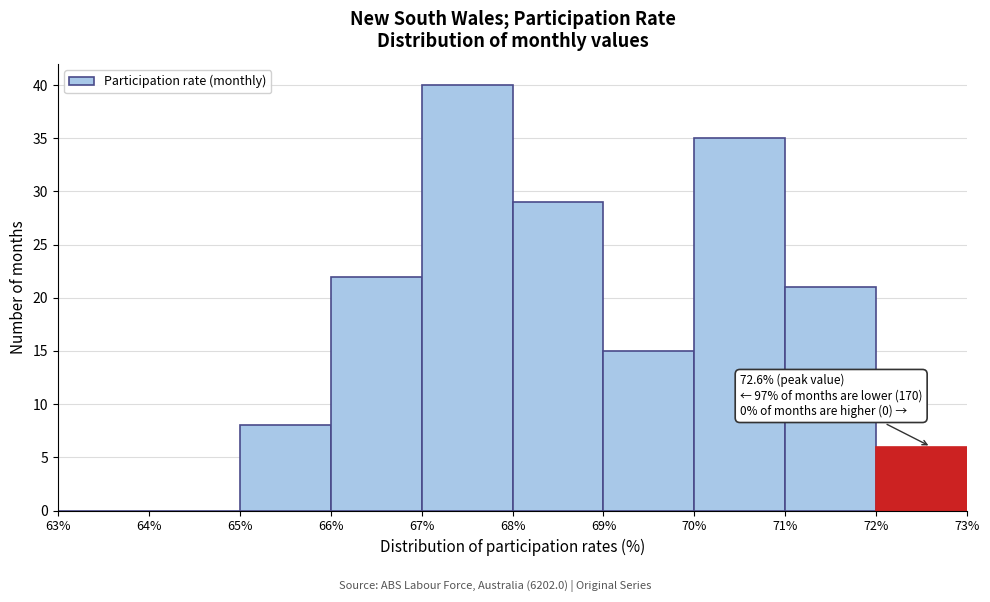

Which range on the x-axis has the tallest bar?

67% to 68%